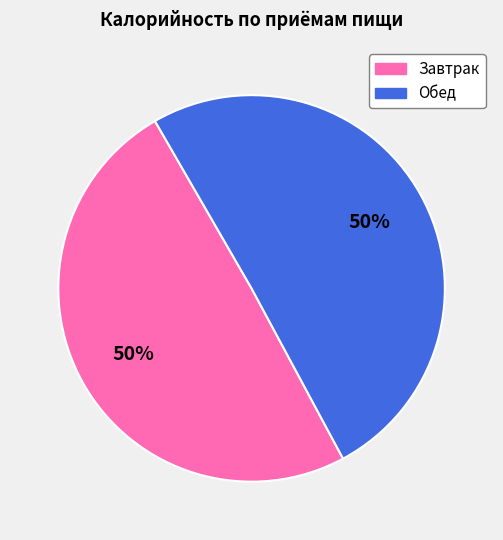

Approximately how many times larger is the value at Обед compared to Завтрак?

1.0